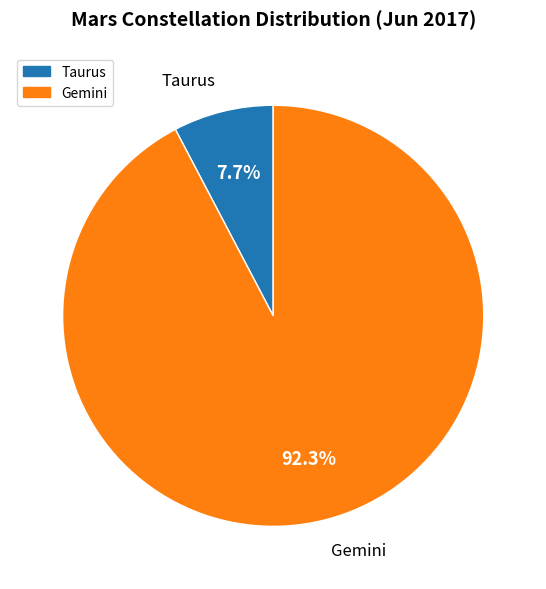

Which slice is the largest?

Gemini